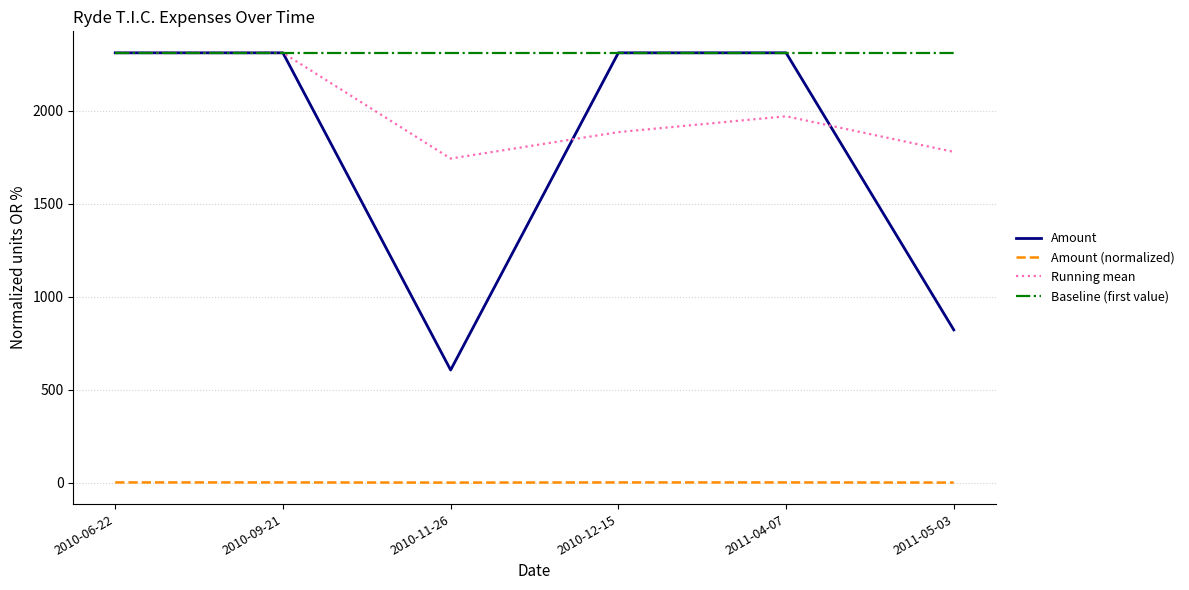

How many lines are shown in the chart?

4